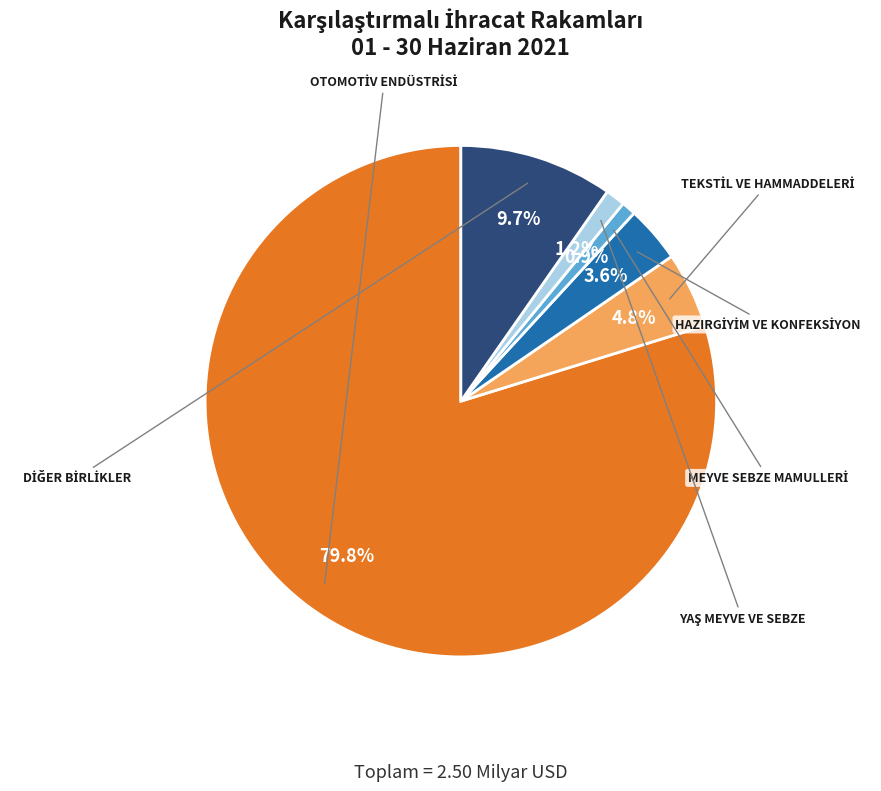

What percentage is the OTOMOTİV ENDÜSTRİSİ slice, to the nearest percent?

80%